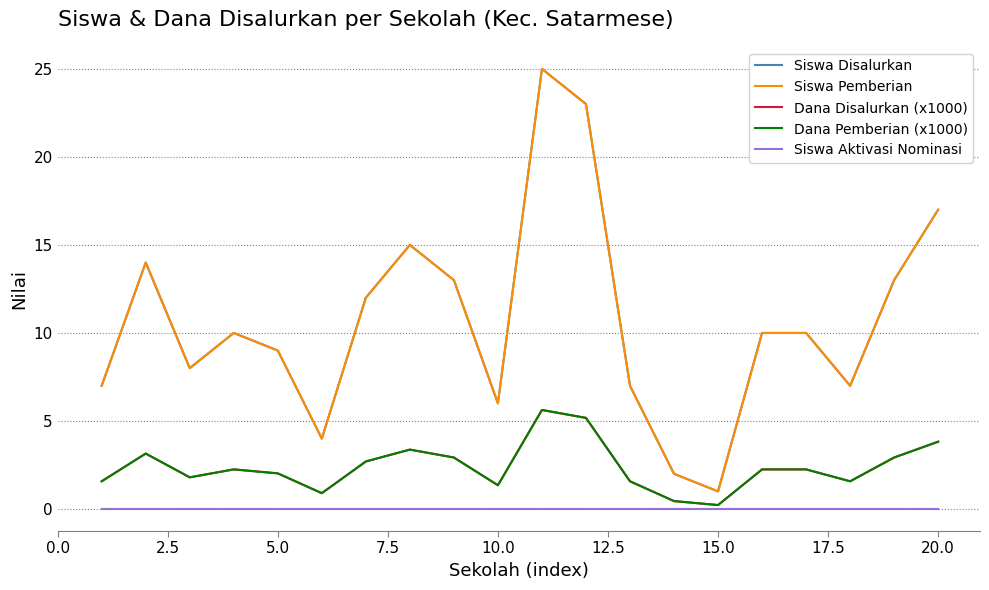

How many interior local peaks does the Dana Disalurkan (x1000) series have?

4